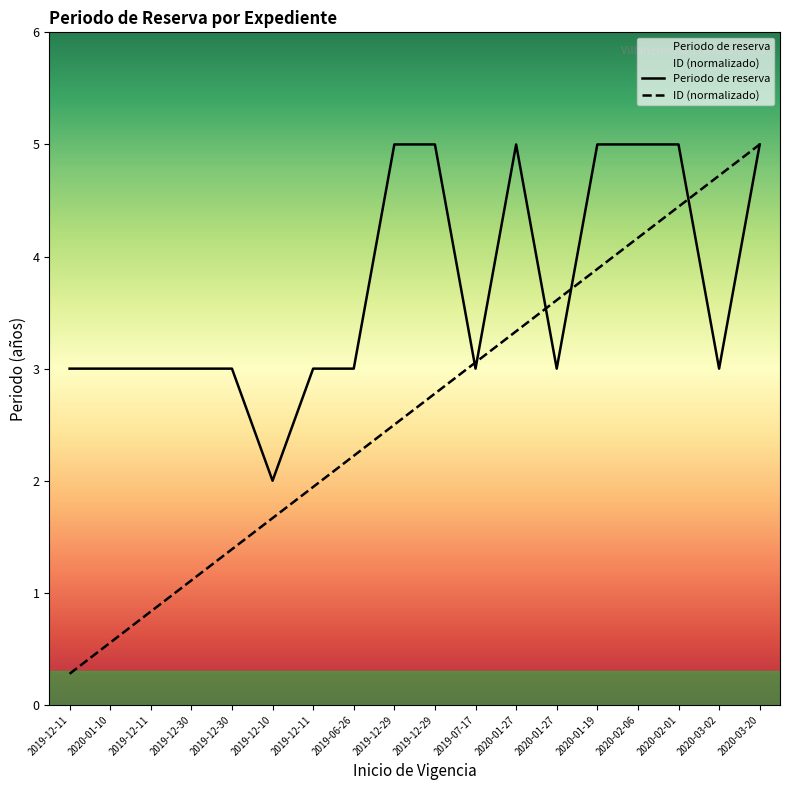

What is the sum of the ID values at 2019-12-30 and 2020-01-10?

1.9